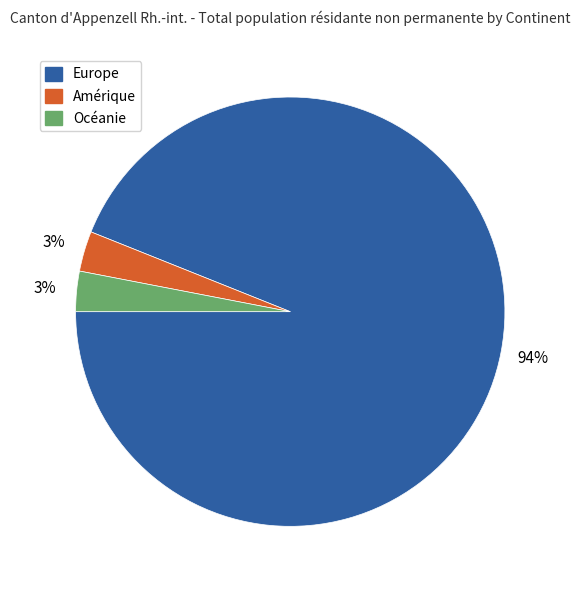

To the nearest percent, what percentage of the pie is Europe?

94%